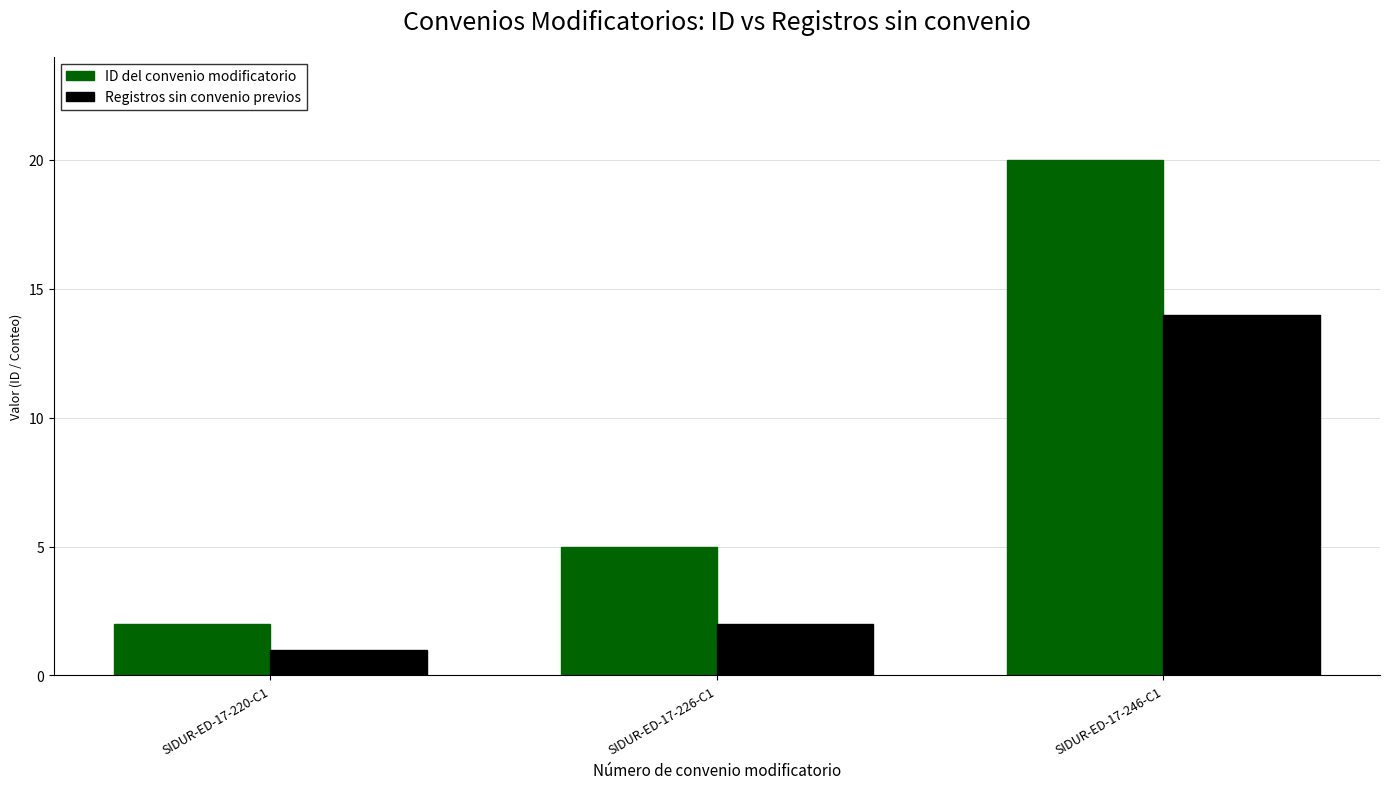

What is the greatest value displayed?

20